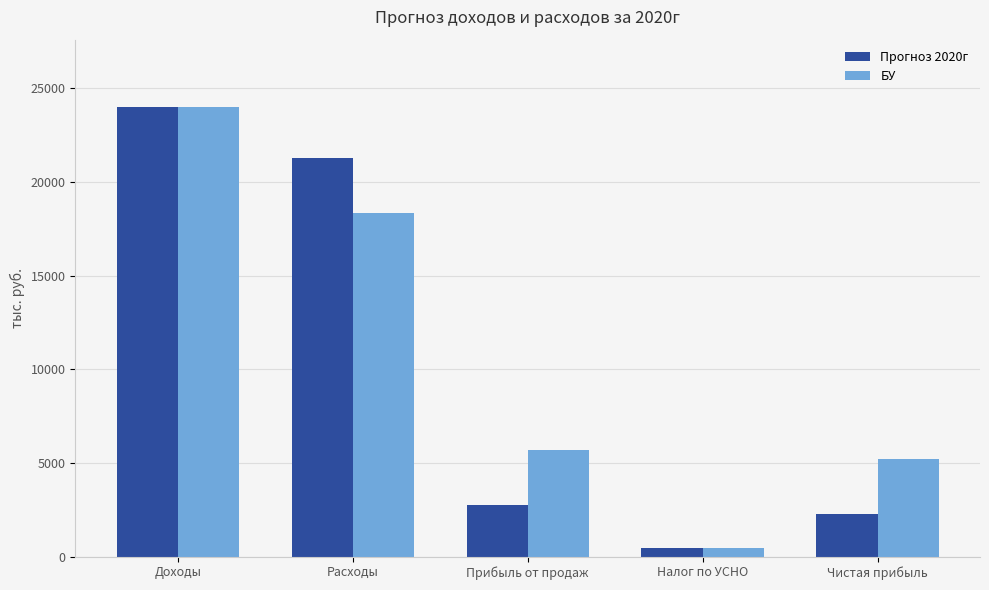

Are the bars grouped side by side (vs. stacked)?

Yes